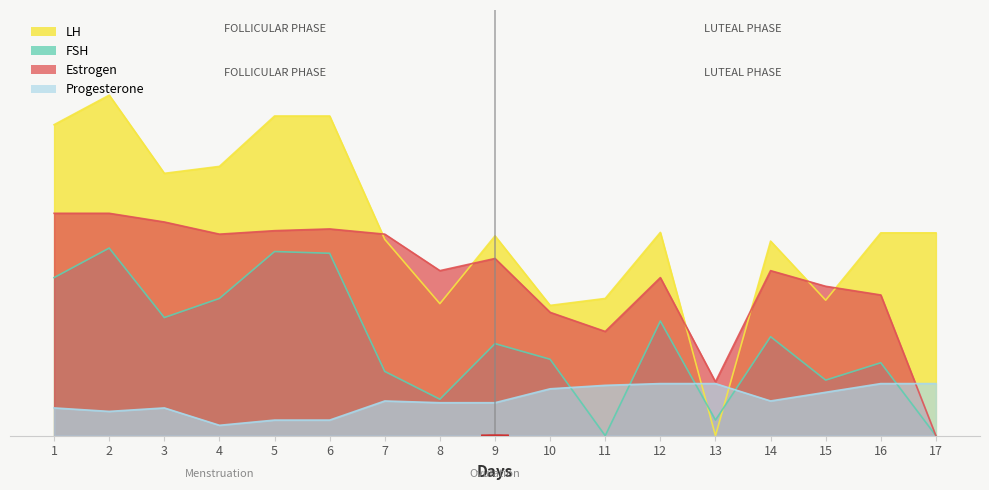

Reading left to right, transcribe all the data shown in this chart.

LH: 1=179.0	2=196.0	3=151.0	4=155.0	5=184.0	6=184.0	7=113.0	8=76.0	9=115.0	10=75.0	11=79.0	12=117.0	13=0.0	14=112.0	15=78.0	16=116.8	17=116.8
FSH: 1=91.0	2=108.0	3=68.0	4=79.0	5=106.0	6=105.0	7=37.0	8=21.0	9=53.0	10=44.0	11=0.0	12=66.0	13=9.0	14=57.0	15=32.0	16=42.0	17=0.0
Estrogen: 1=128.0	2=128.0	3=123.0	4=116.0	5=118.0	6=119.0	7=116.0	8=95.0	9=102.0	10=71.0	11=60.0	12=91.0	13=31.0	14=95.0	15=86.0	16=81.0	17=0.0
Progesterone: 1=16.0	2=14.0	3=16.0	4=6.0	5=9.0	6=9.0	7=20.0	8=19.0	9=19.0	10=27.0	11=29.0	12=30.0	13=30.0	14=20.0	15=25.0	16=30.0	17=30.0